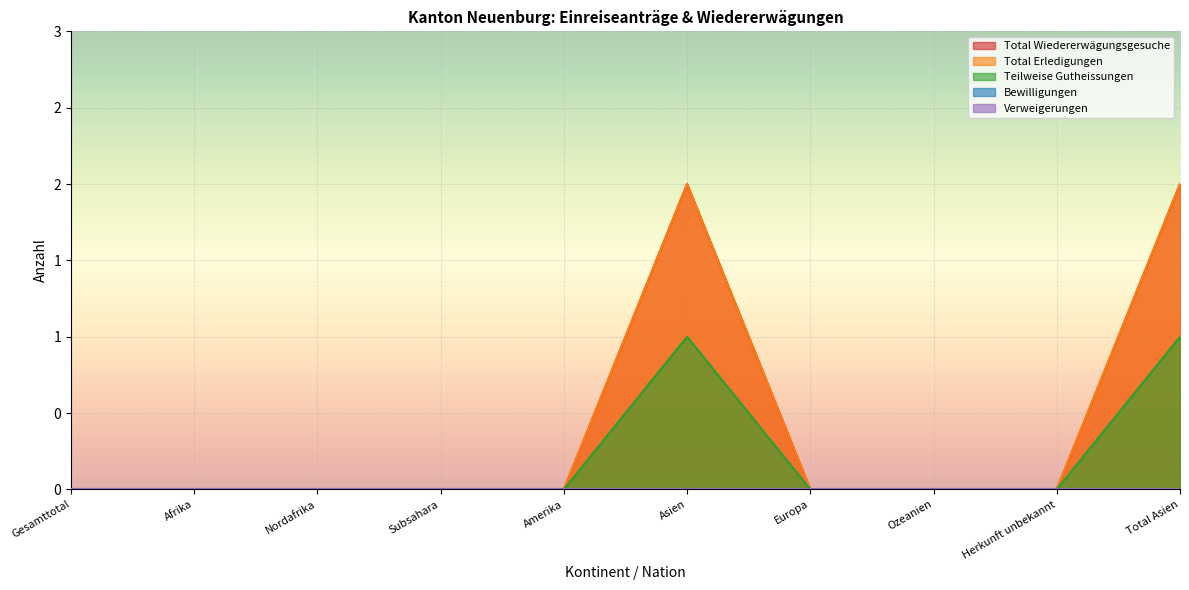

Does the chart display data point markers on the line(s)?

No